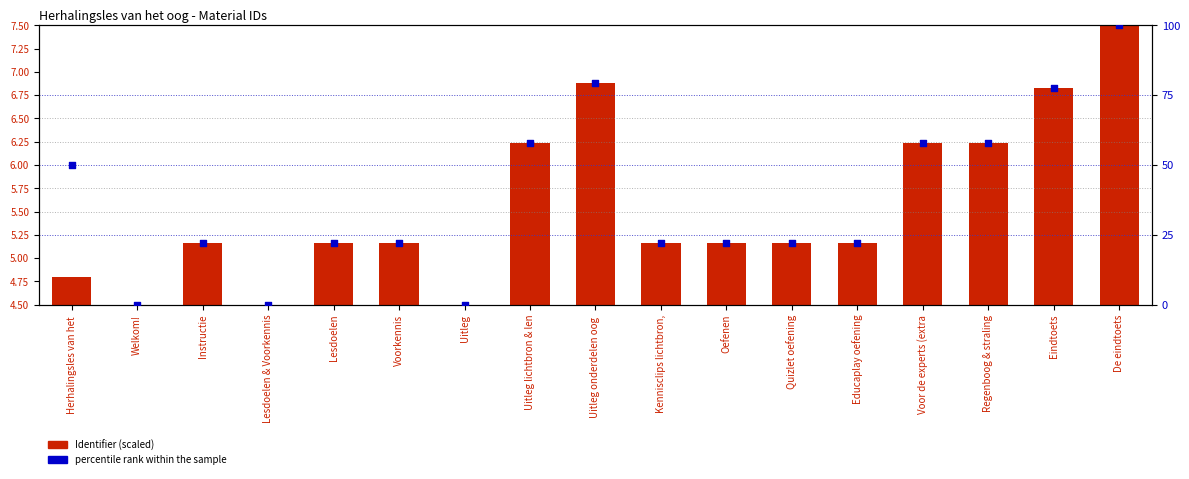

Which series reaches the minimum Y coordinate?

percentile rank within the sample